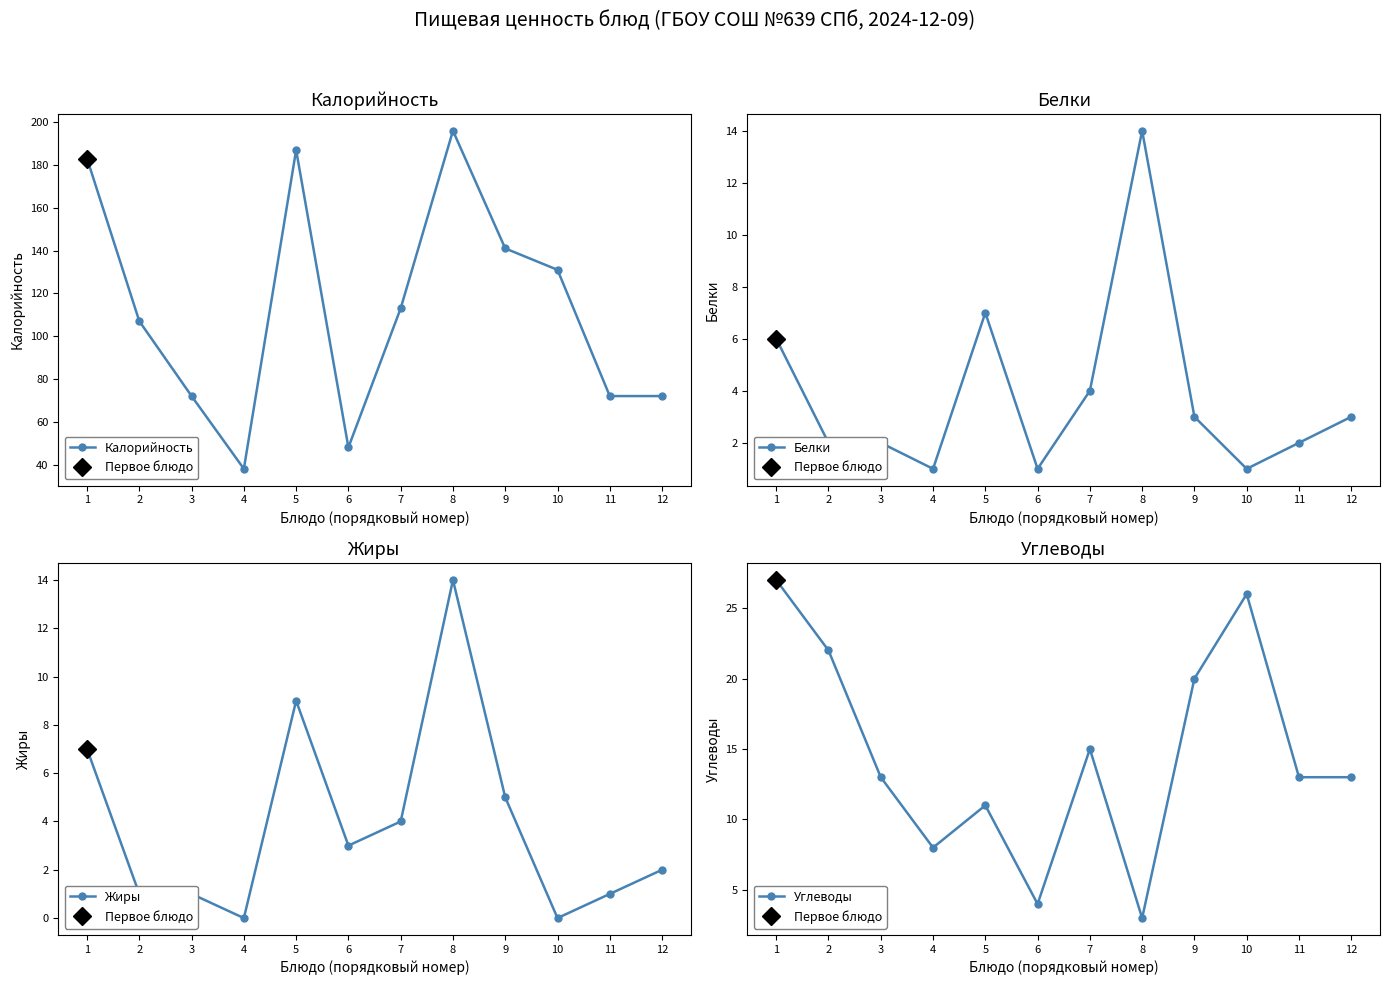

Which series has the largest total across all categories?

Калорийность